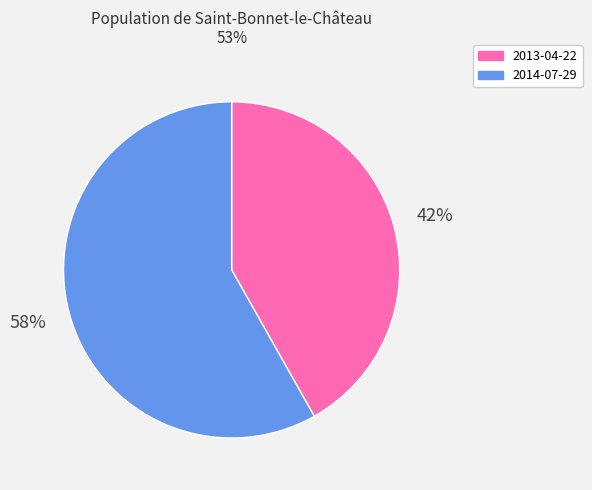

To the nearest percent, what is the combined percentage of 2013-04-22 and 2014-07-29?

100%